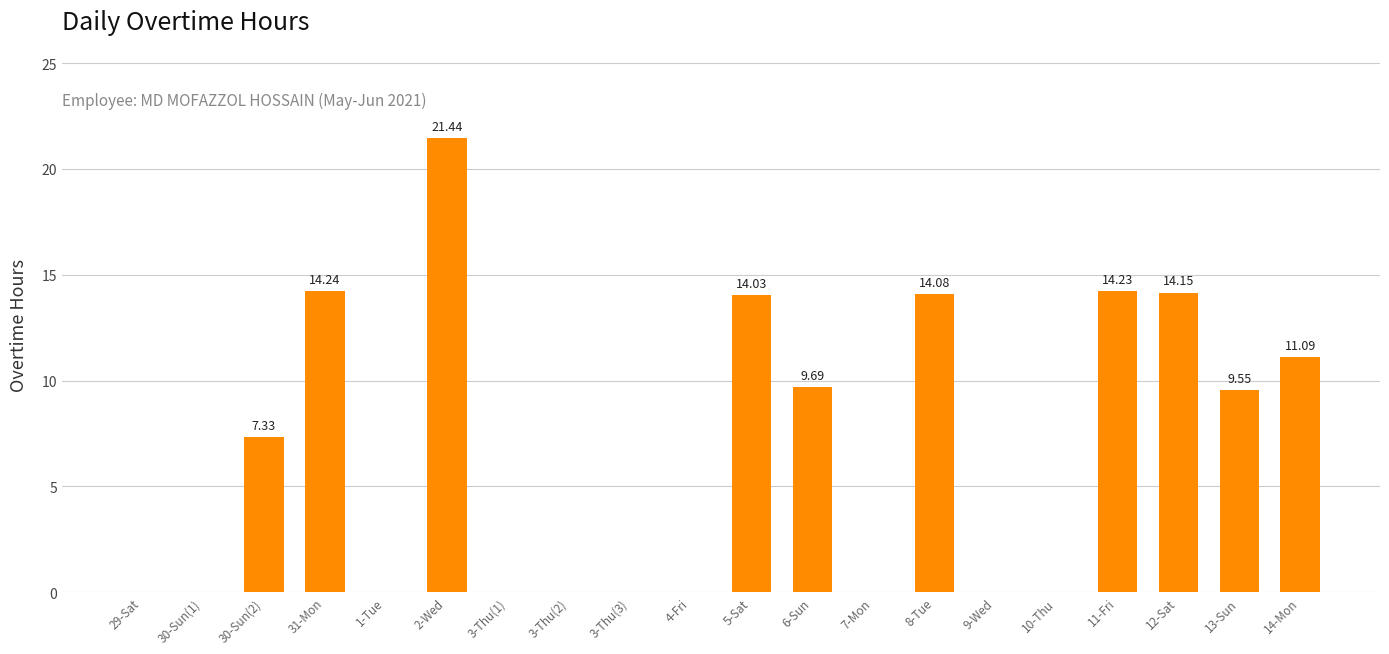

Where is the data nearest to the value 10?

6-Sun